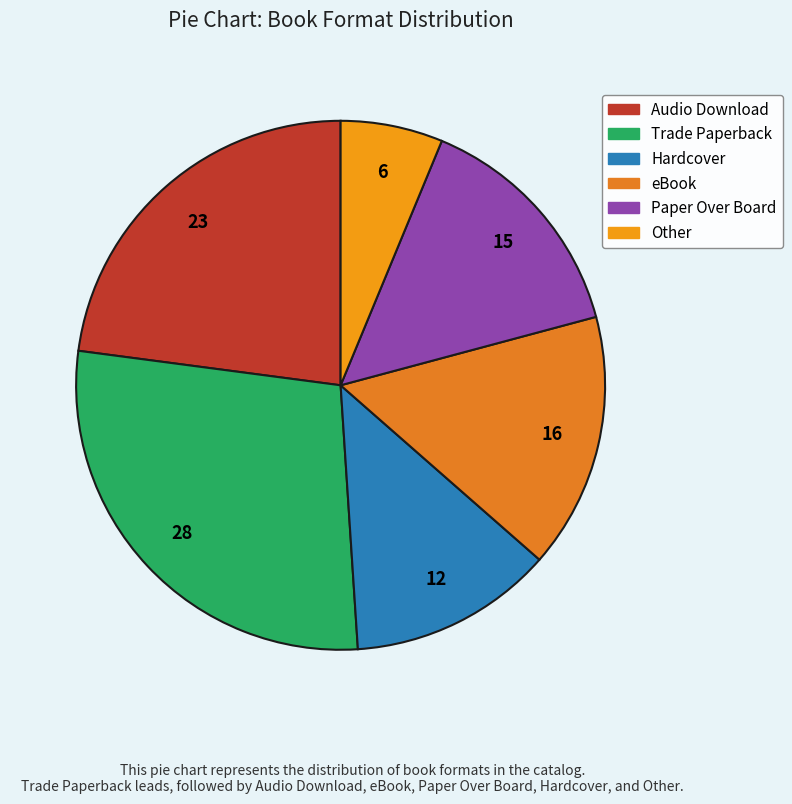

Do eBook and Paper Over Board together represent more than half of the pie?

No